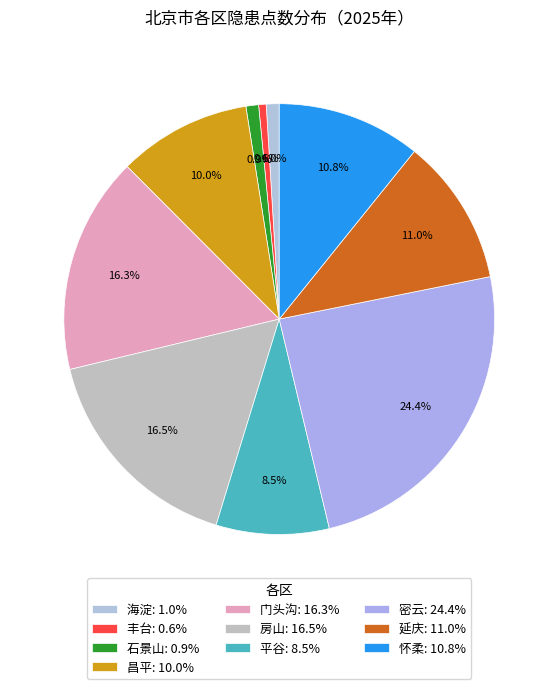

The 平谷 slice represents 8% of the pie. True or false?

True